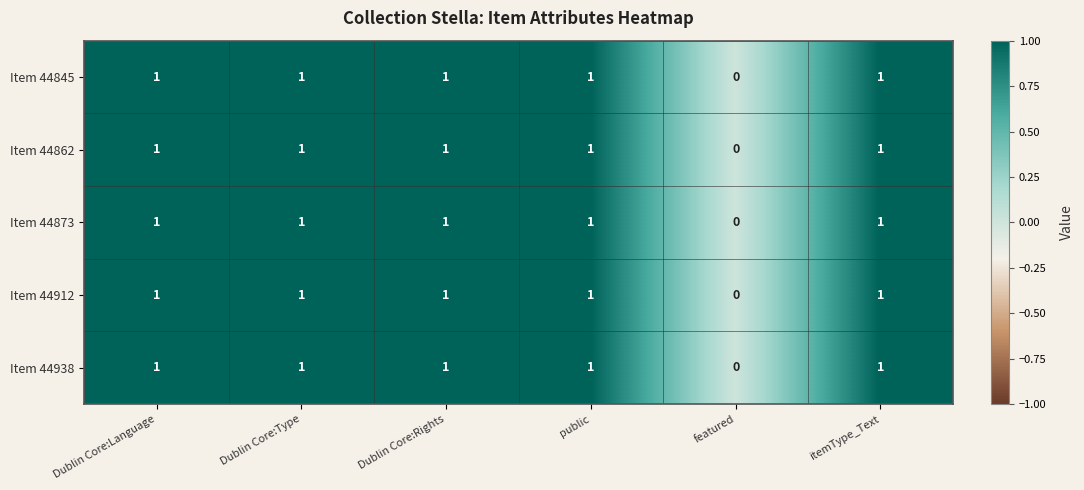

At which category does the chart reach its minimum across all series?

featured